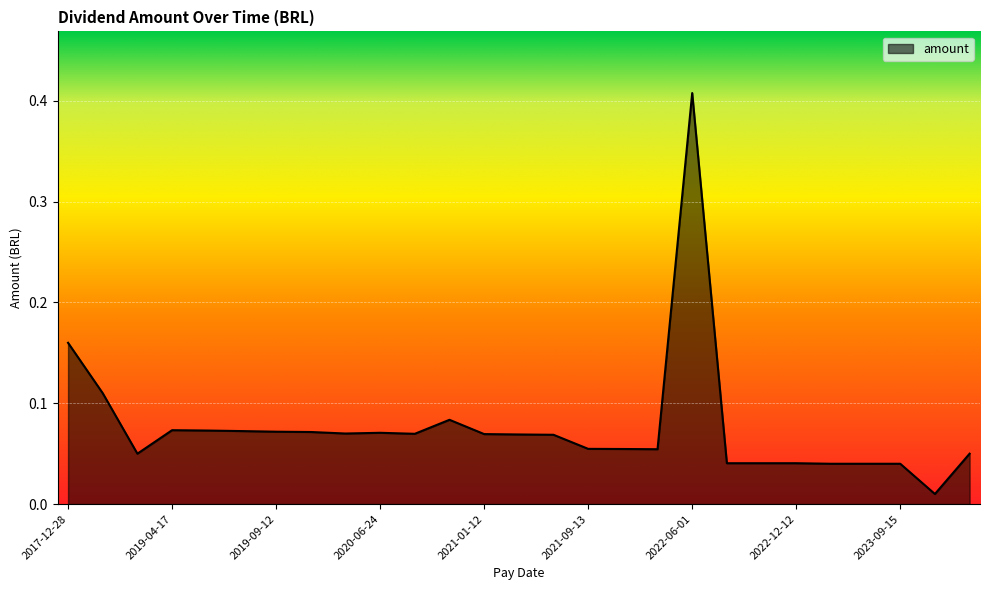

List the labels in order of value, smallest first.

2023-12-06, 2023-03-03, 2023-06-14, 2023-09-15, 2022-06-10, 2022-09-13, 2022-12-12, 2018-12-10, 2024-03-08, 2022-03-14, 2021-12-13, 2021-09-13, 2021-06-14, 2021-03-31, 2021-01-12, 2020-09-14, 2020-03-12, 2020-06-24, 2019-12-23, 2019-09-12, 2019-07-16, 2019-07-11, 2019-04-17, 2020-12-18, 2018-09-11, 2017-12-28, 2022-06-01